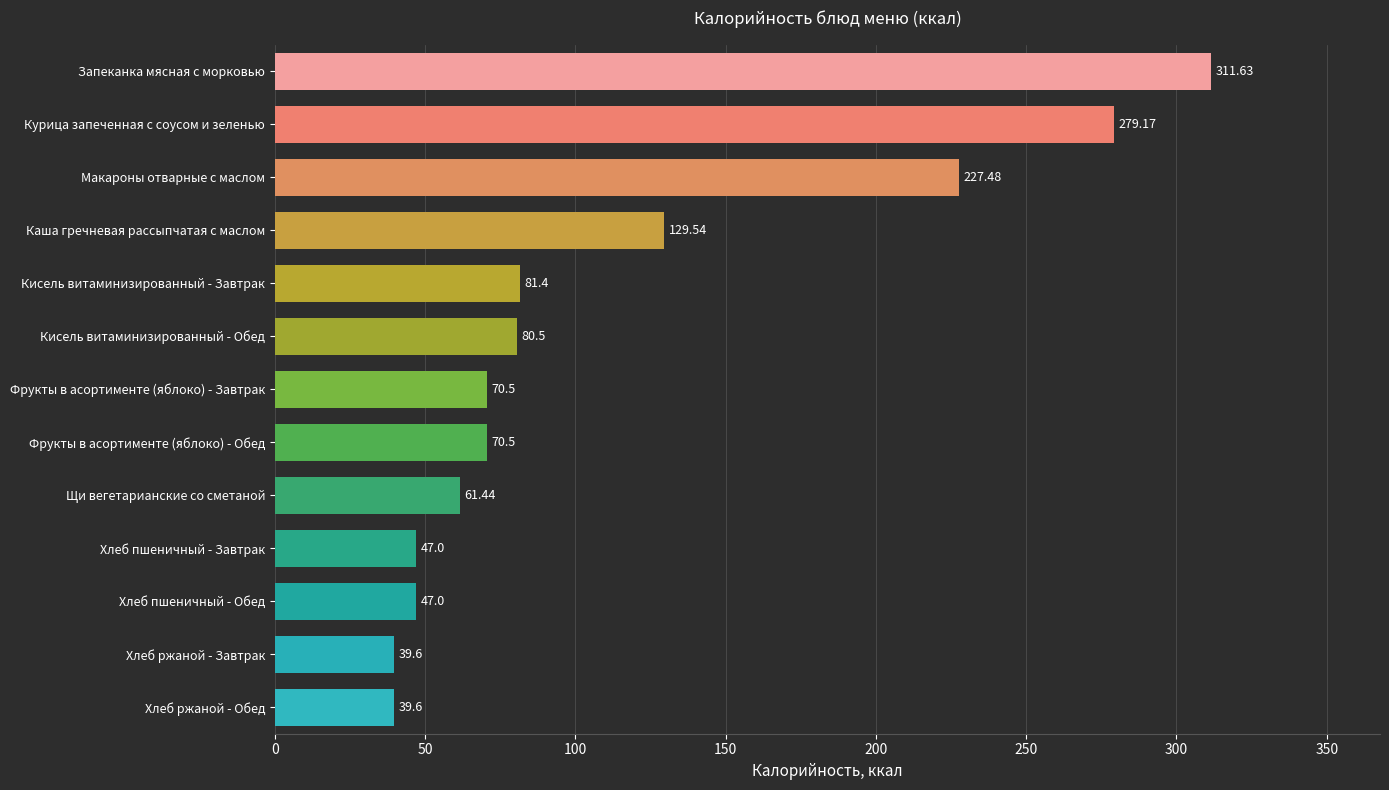

What is the label of the 13th bar from the bottom?

Запеканка мясная с морковью